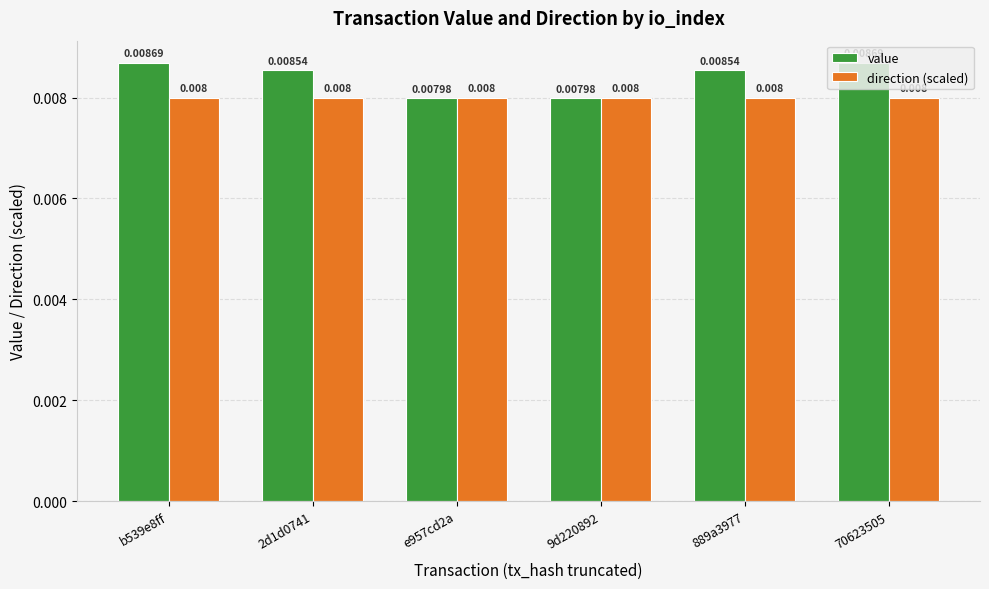

Is the value of value at 9d220892 greater than the value of direction (scaled) at e957cd2a?

No